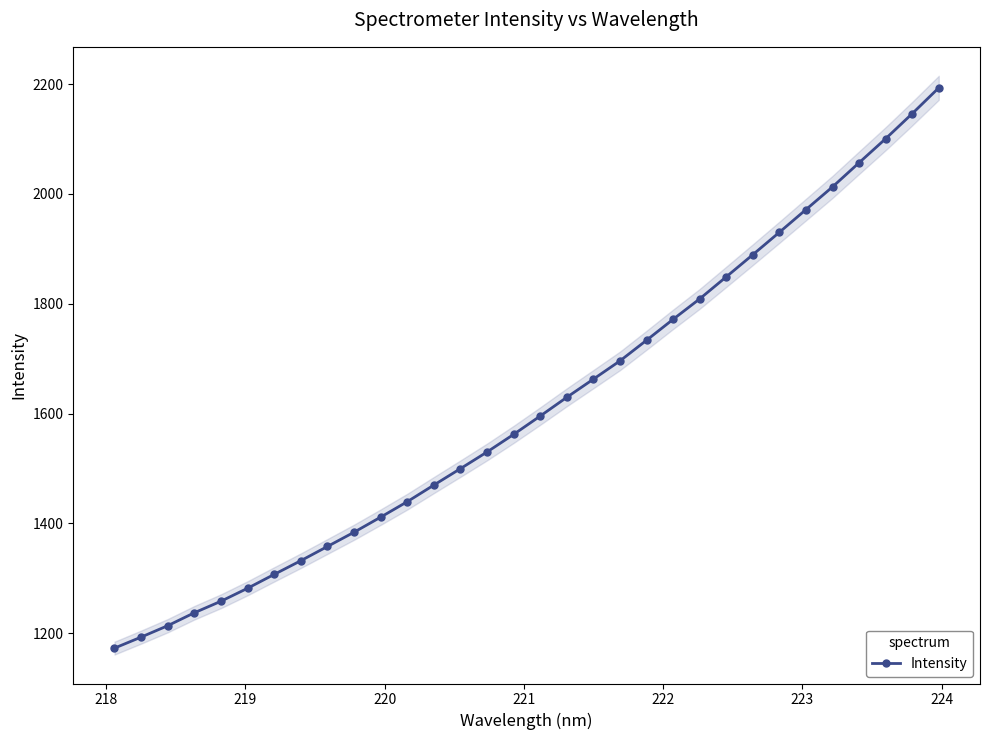

What is the value of the Intensity point at the 31st from the left?

2146.2